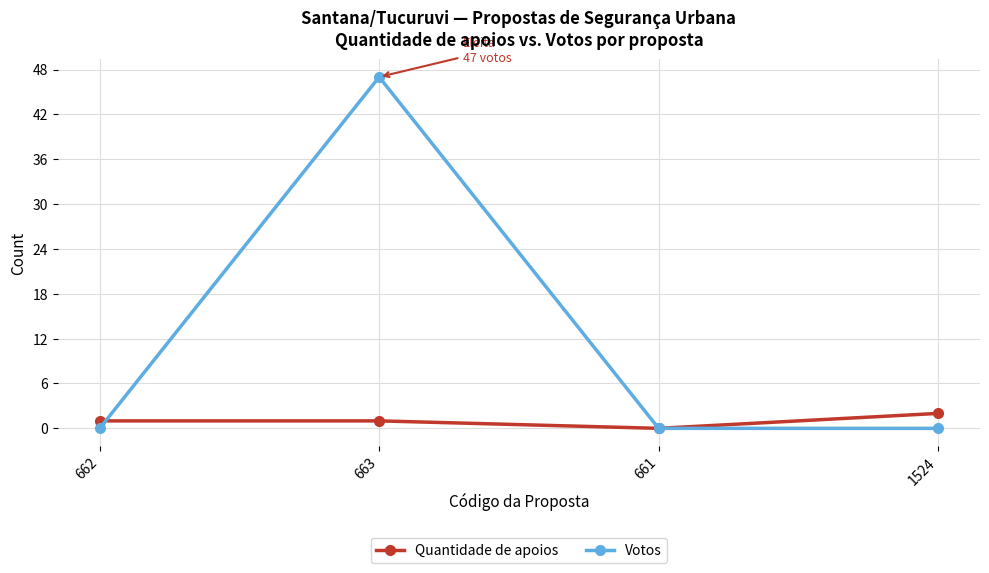

Reading right to left, extract all data points from this chart.

Quantidade de apoios: 2	0	1	1
Votos: 0	0	47	0